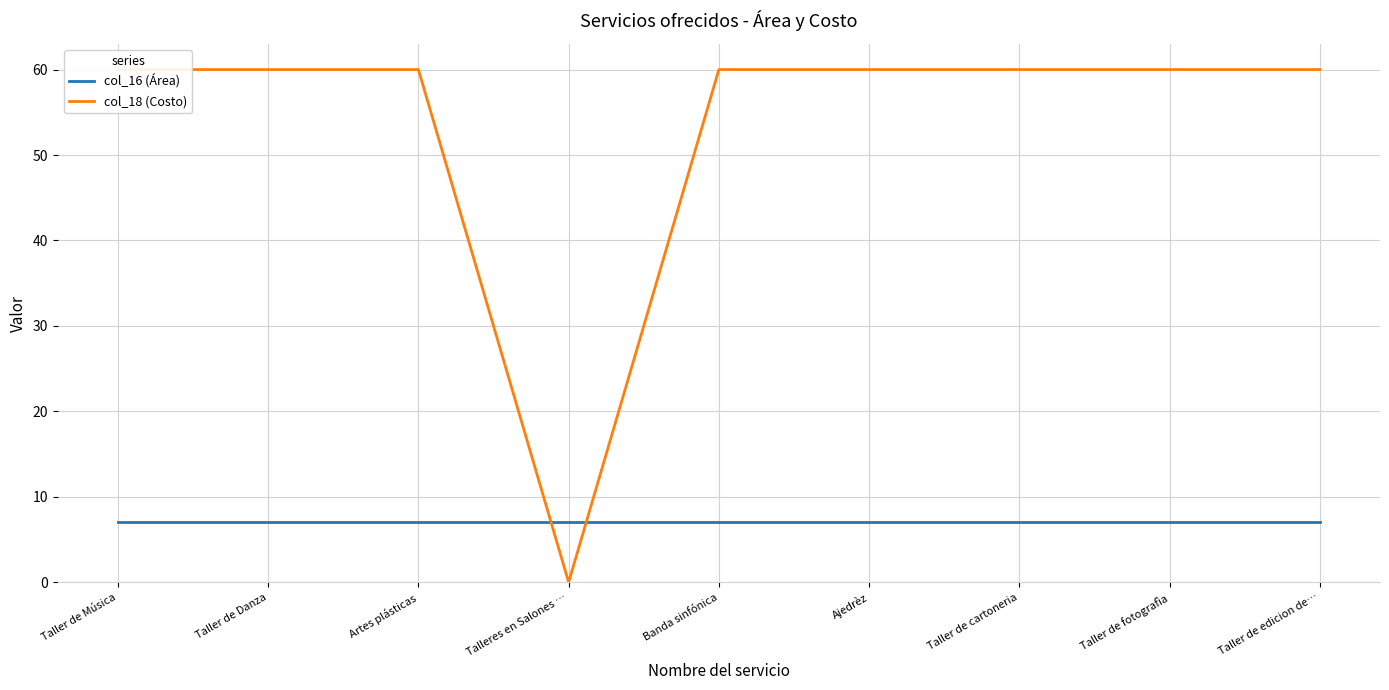

Which series has the largest range (max minus min)?

col_18 (Costo)